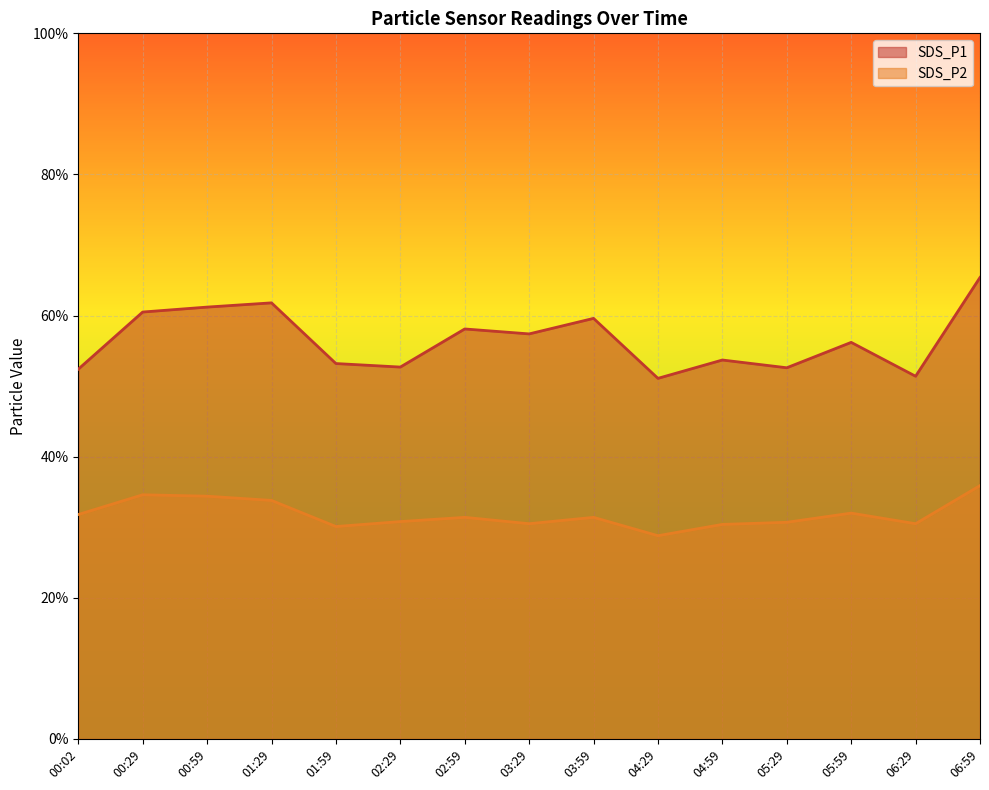

Is it true that SDS_P2 equals 57.2 at 00:59?

False